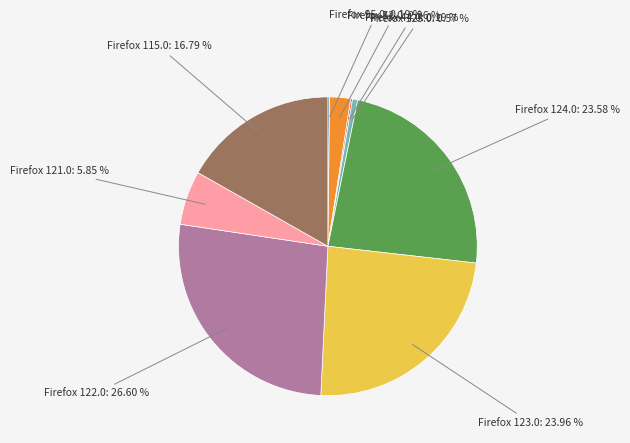

Is there any slice that represents more than half of the pie?

No